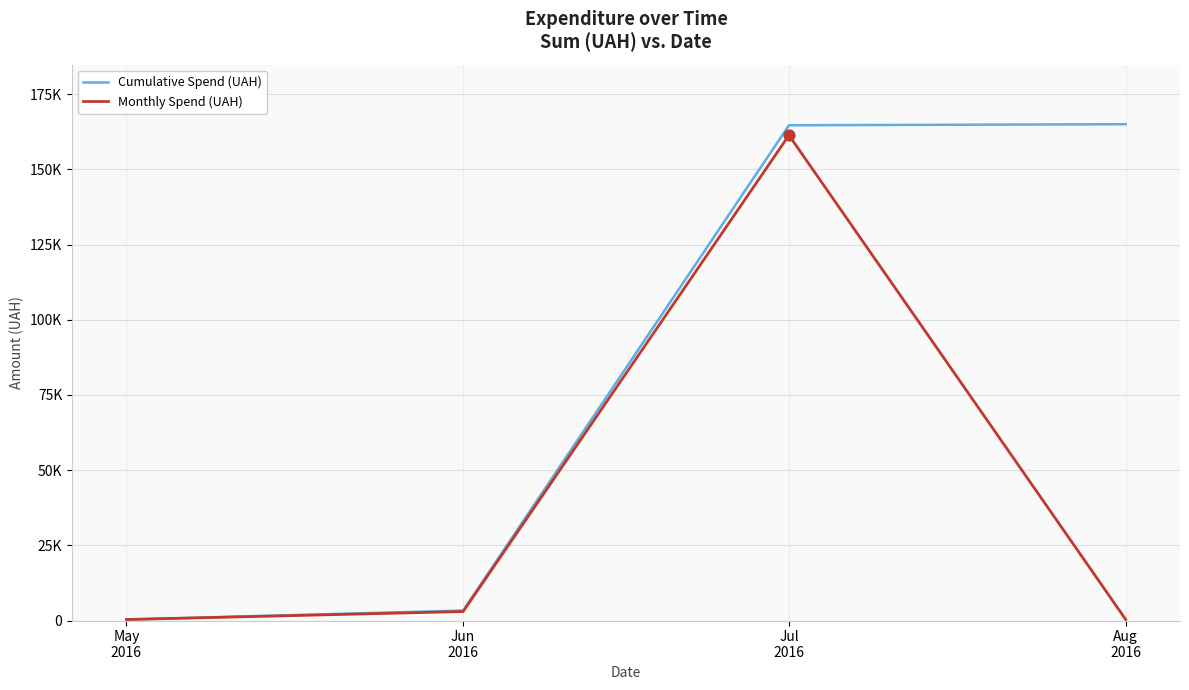

Is the value of Cumulative Spend (UAH) at Jul
2016 greater than the value of Monthly Spend (UAH) at Jul
2016?

Yes